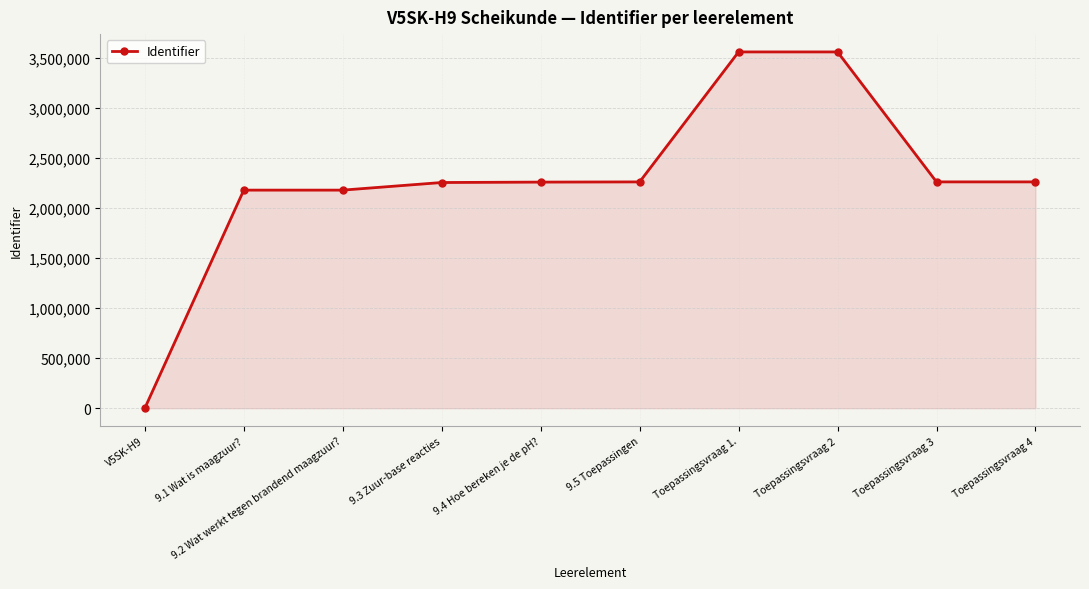

Approximately how many times larger is the value at 9.3 Zuur-base reacties compared to Toepassingsvraag 1.?

0.6